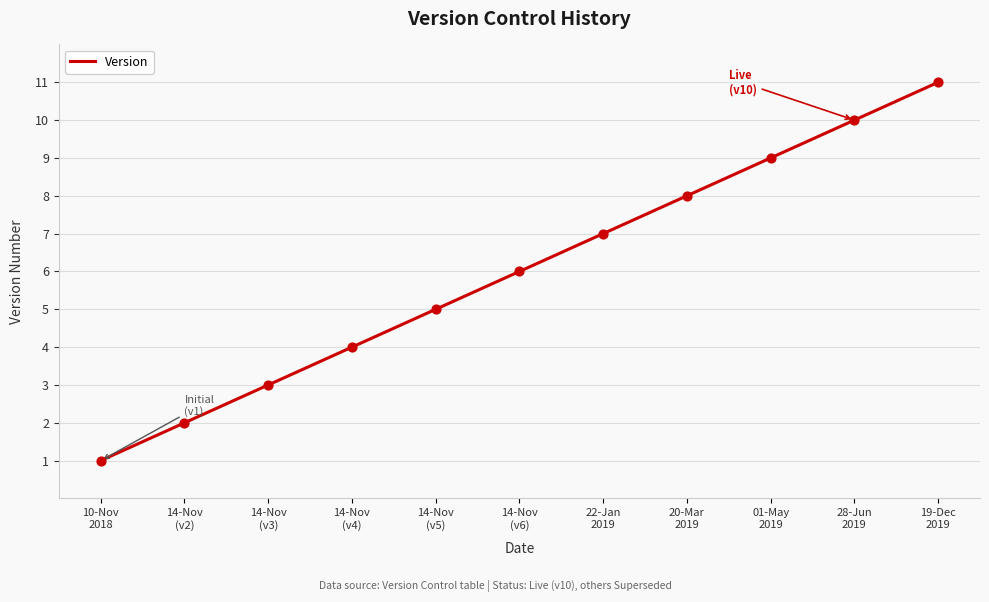

Which has a higher value, 22-Jan
2019 or 20-Mar
2019?

20-Mar
2019